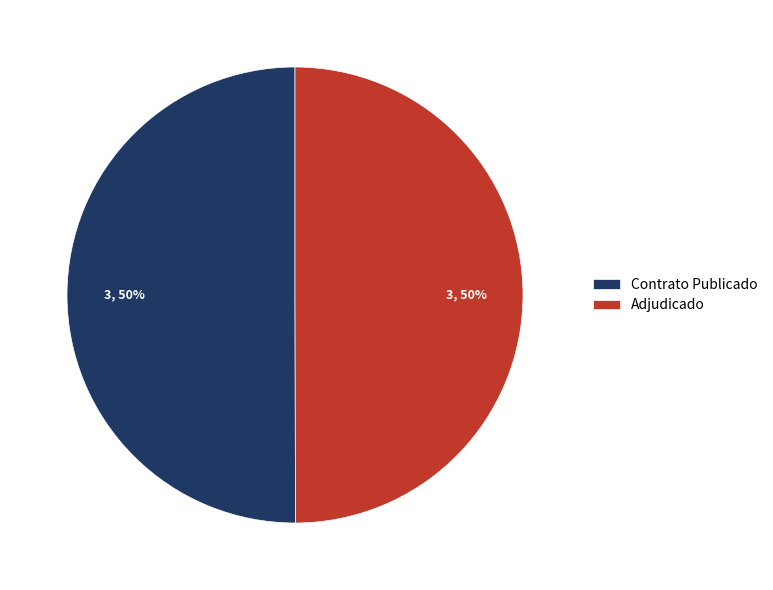

True or false: Contrato Publicado accounts for 39% of the total.

False